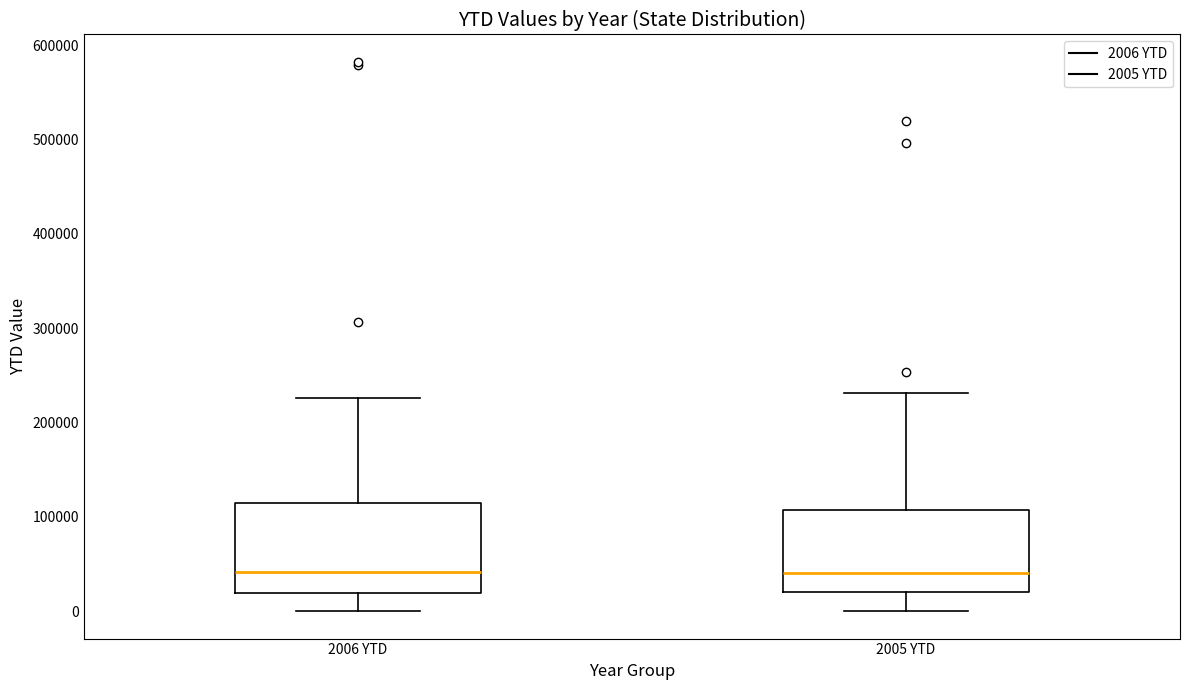

Where does the upper whisker of the box for 2006 YTD end on the y-axis? The values are not printed on the chart, so give them approximately, as read against the axis.

230000